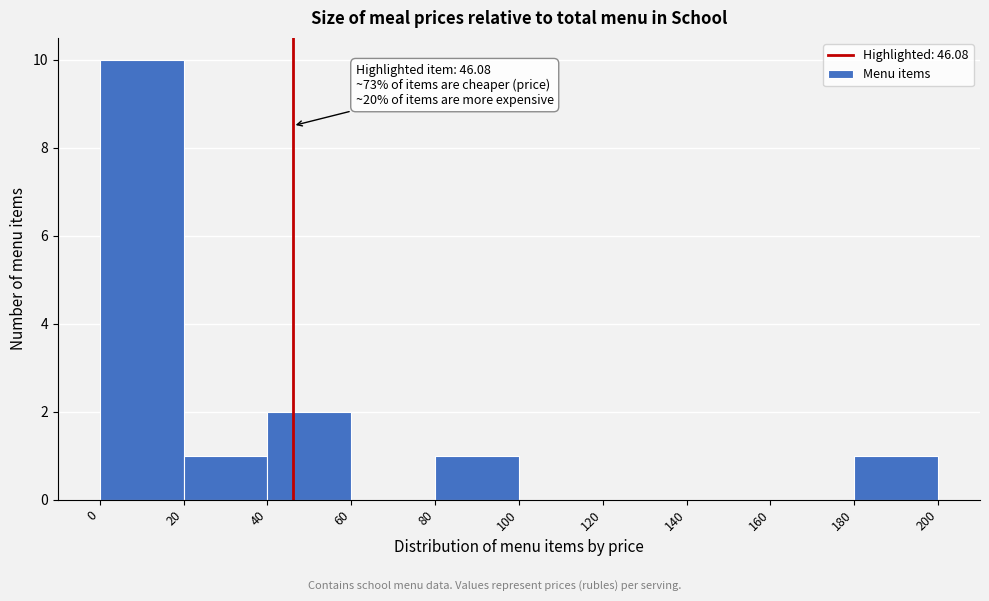

Over which range of the x-axis is the bar tallest?

0 to 20